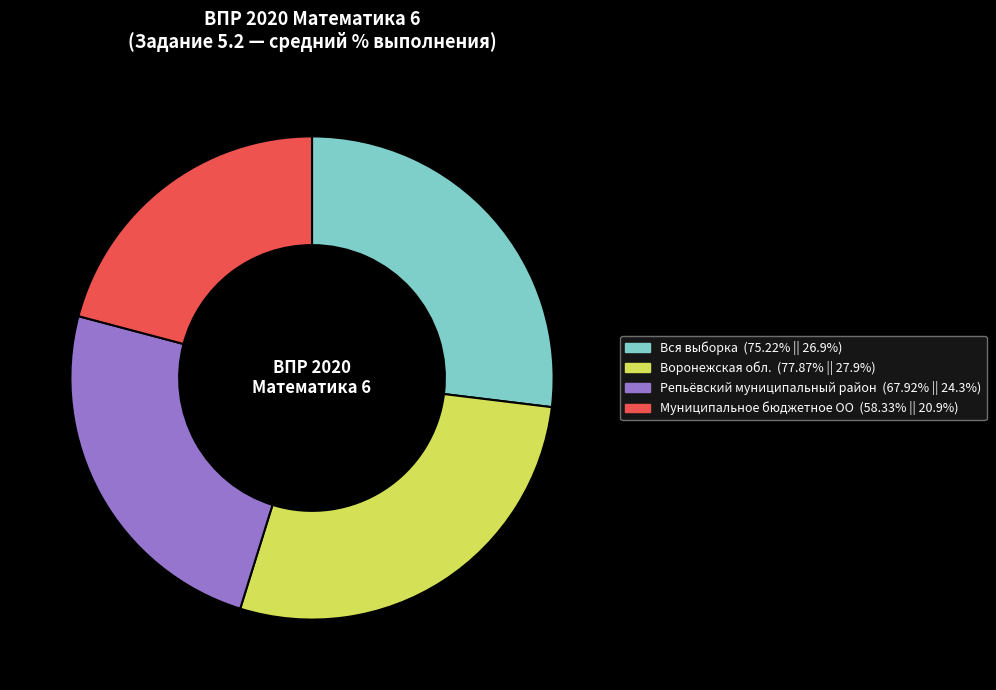

Which category has the smallest portion of the pie?

Муниципальное бюджетное ОО